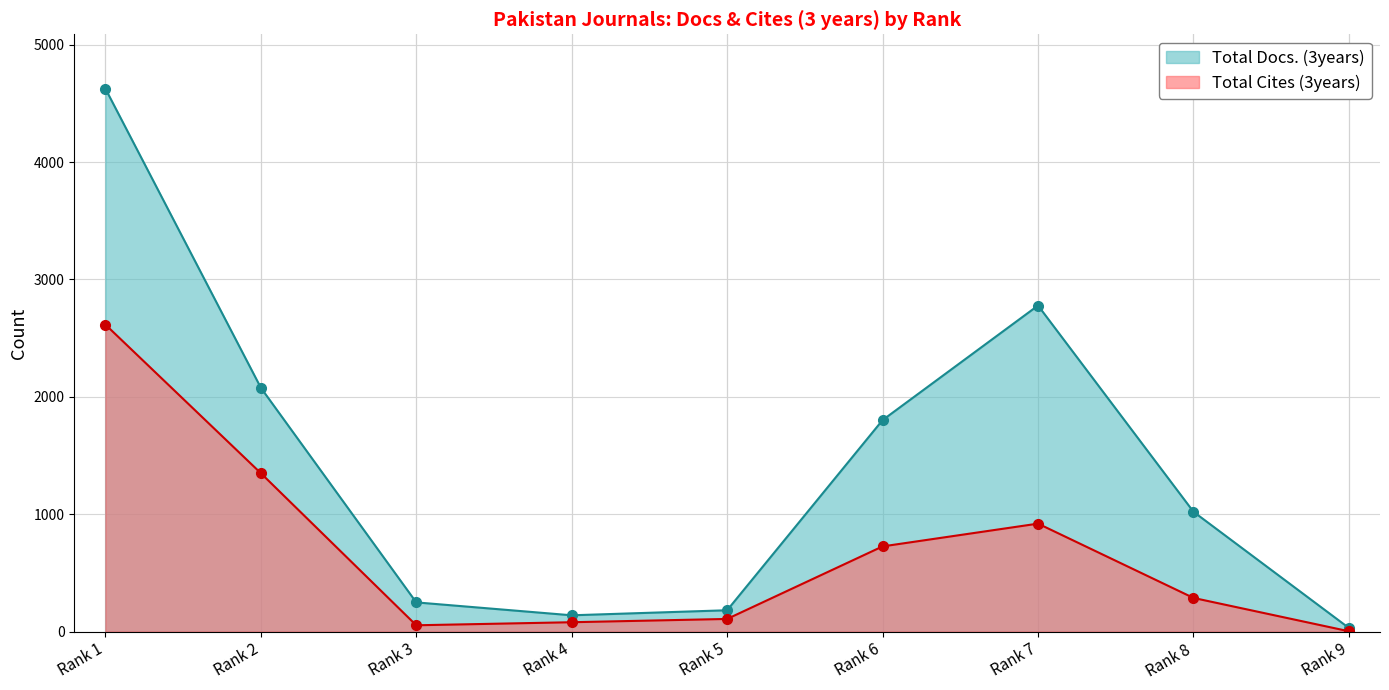

What is the difference between the Total Cites (3years) values at Rank 6 and Rank 7?

194